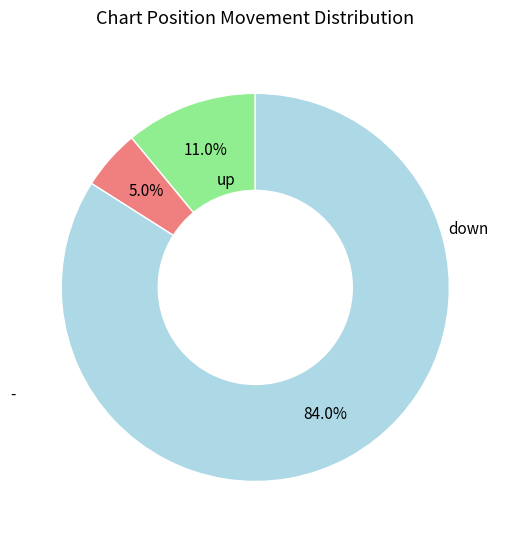

Is there a majority slice in this chart?

Yes